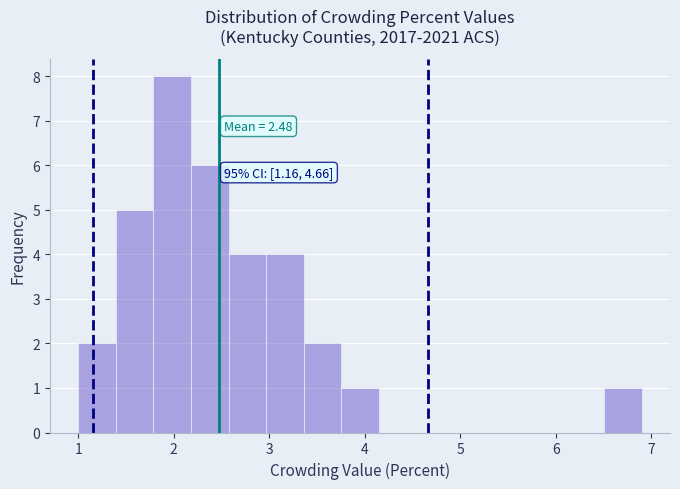

Around what value on the x-axis is the tallest bar? Give the approximate position of its centre, as read against the axis.

2.0